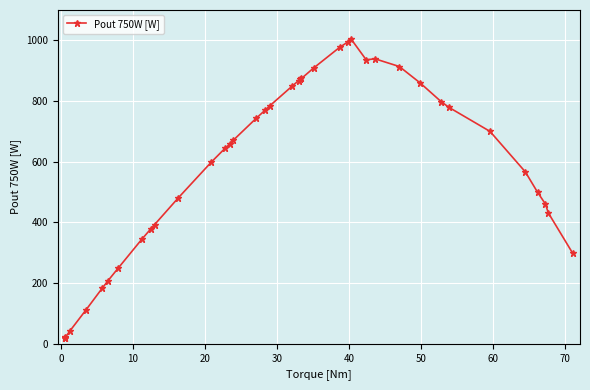

How many data points does each series have?

40